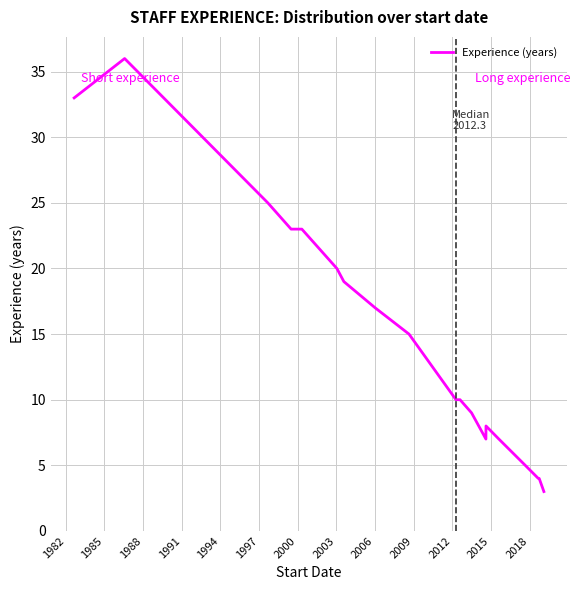

What is the greatest value displayed?

36